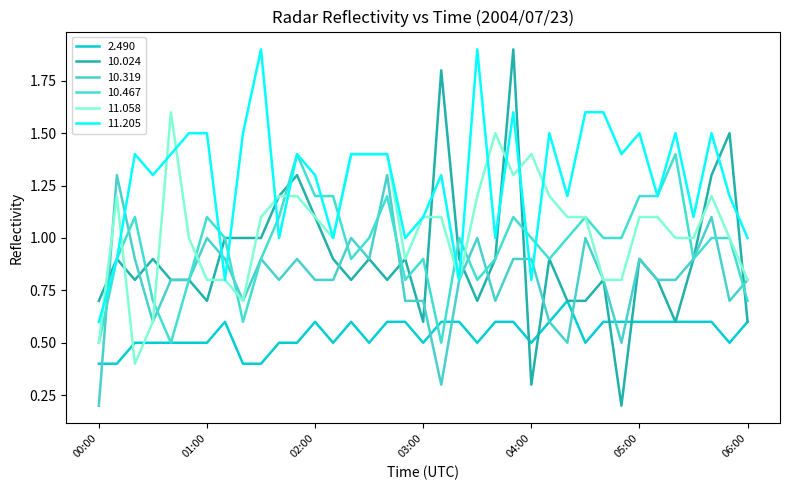

Reading left to right, transcribe all the data shown in this chart.

2.490: 0.4	0.4	0.5	0.5	0.5	0.5	0.5	0.6	0.4	0.4	0.5	0.5	0.6	0.5	0.6	0.5	0.6	0.6	0.5	0.6	0.6	0.5	0.6	0.6	0.5	0.6	0.7	0.5	0.6	0.6	0.6	0.6	0.6	0.6	0.6	0.5	0.6
10.024: 0.7	0.9	0.8	0.9	0.8	0.8	0.7	1.0	1.0	1.0	1.2	1.3	1.1	0.9	0.8	0.9	0.8	0.9	0.6	1.8	0.9	0.7	0.9	1.9	0.3	0.9	0.7	0.7	0.8	0.2	0.9	0.8	0.6	0.9	1.3	1.5	0.6
10.319: 0.2	1.3	0.9	0.6	0.8	0.8	1.0	0.9	0.7	0.9	0.8	0.9	0.8	0.8	1.0	0.9	1.3	0.7	0.7	0.3	0.8	1.0	0.7	0.9	0.9	0.6	0.5	1.0	0.8	0.5	0.9	0.8	0.8	0.9	1.1	0.7	0.8
10.467: 0.5	0.9	1.1	0.7	0.5	0.8	1.1	1.0	0.6	0.9	1.1	1.4	1.2	1.2	0.9	1.0	1.2	0.8	0.9	0.5	1.0	0.8	0.9	1.1	1.0	0.9	1.0	1.1	1.0	1.0	1.2	1.2	1.4	0.9	1.0	1.0	0.7
11.058: 0.5	1.2	0.4	0.6	1.6	1.0	0.8	0.8	0.7	1.1	1.2	1.2	1.1	1.0	1.4	1.4	1.4	0.9	1.1	1.1	0.8	1.2	1.5	1.3	1.4	1.2	1.1	1.1	0.8	0.8	1.1	1.1	1.0	1.0	1.2	1.0	0.8
11.205: 0.6	0.9	1.4	1.3	1.4	1.5	1.5	0.8	1.5	1.9	1.0	1.4	1.3	1.0	1.4	1.4	1.4	1.0	1.1	1.3	0.8	1.9	1.0	1.6	0.8	1.5	1.2	1.6	1.6	1.4	1.5	1.2	1.5	1.1	1.5	1.2	1.0